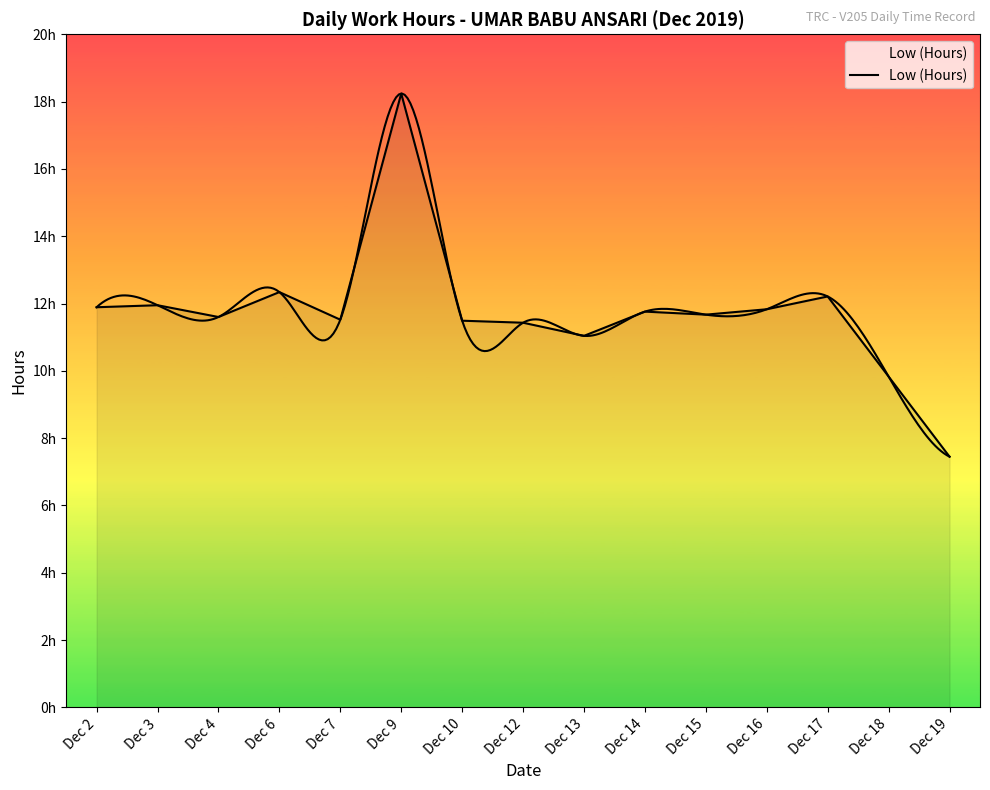

What is the maximum value shown in the chart?

18.2